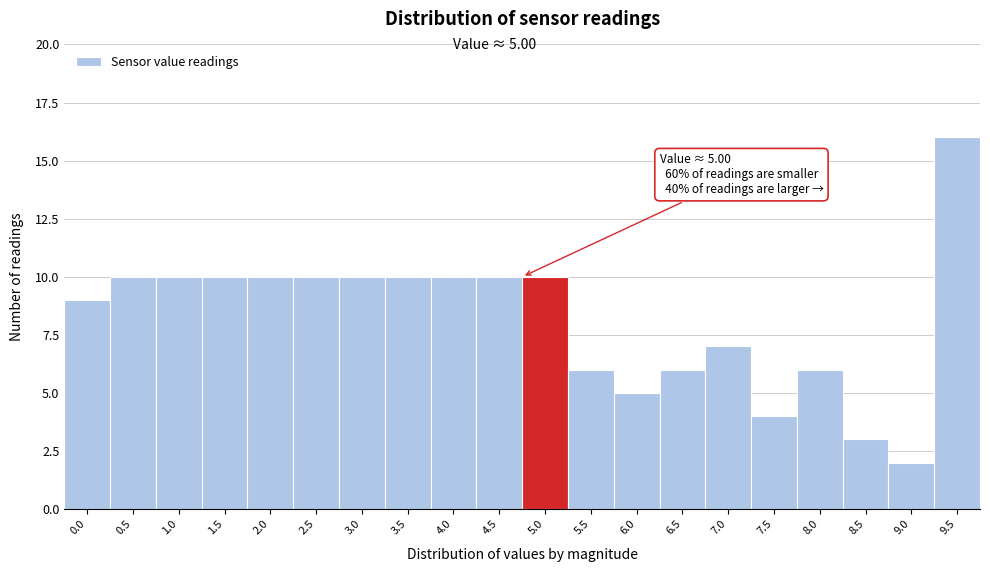

Reading left to right, what are all the values shown in this chart?

9	10	10	10	10	10	10	10	10	10	10	6	5	6	7	4	6	3	2	16